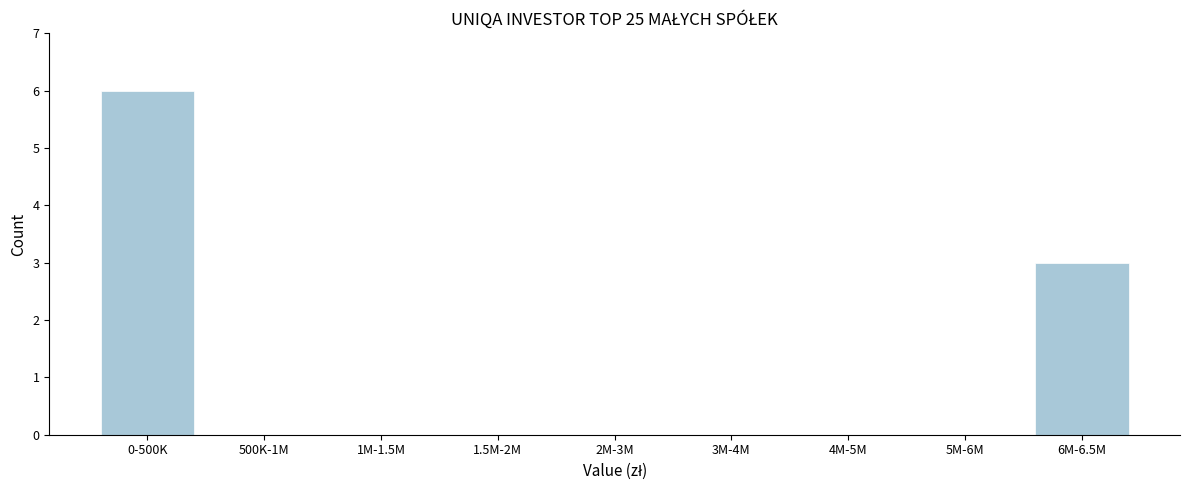

Reading left to right, what are all the values shown in this chart?

0-500K=6	500K-1M=0	1M-1.5M=0	1.5M-2M=0	2M-3M=0	3M-4M=0	4M-5M=0	5M-6M=0	6M-6.5M=3